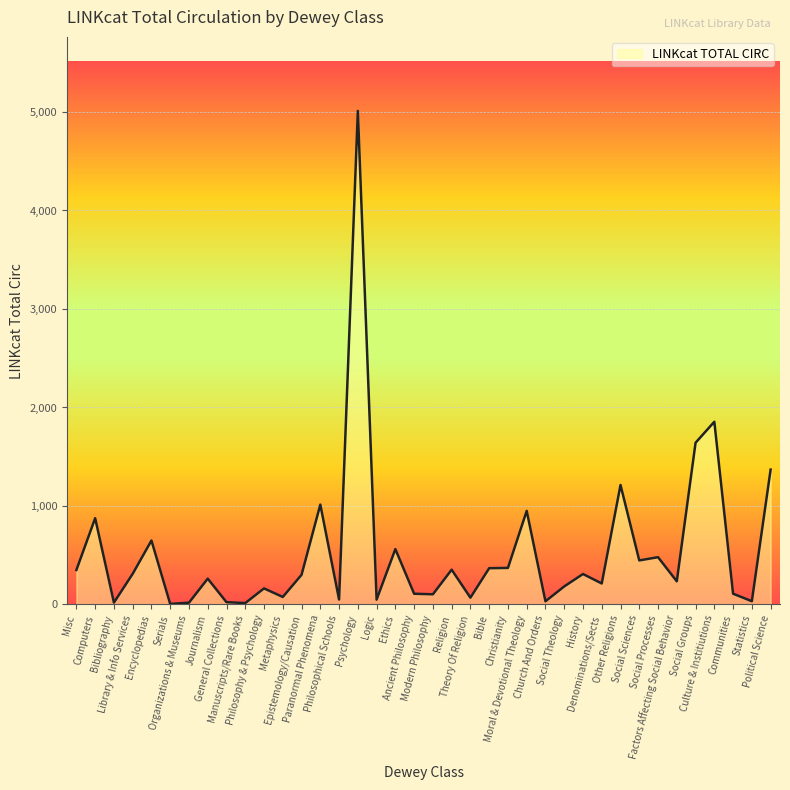

At which category does the data reach its first local valley?

Bibliography